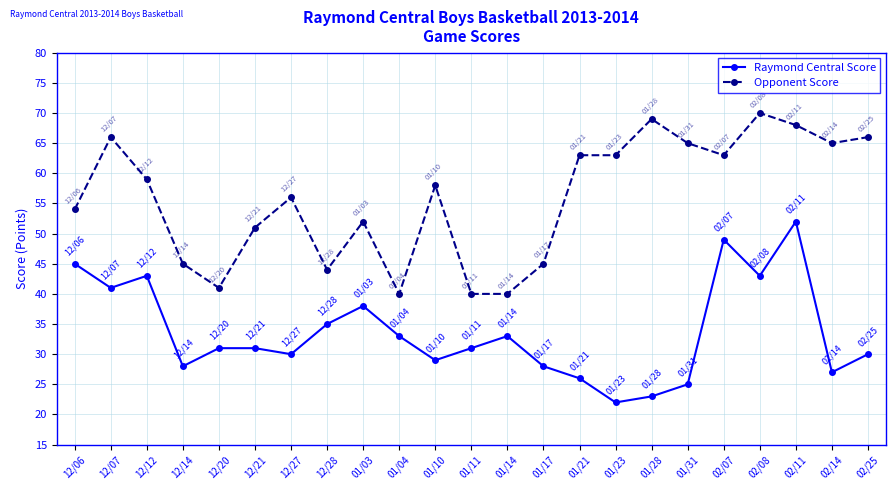

True or false: Raymond Central Score has a value of 61 at 12/07.

False